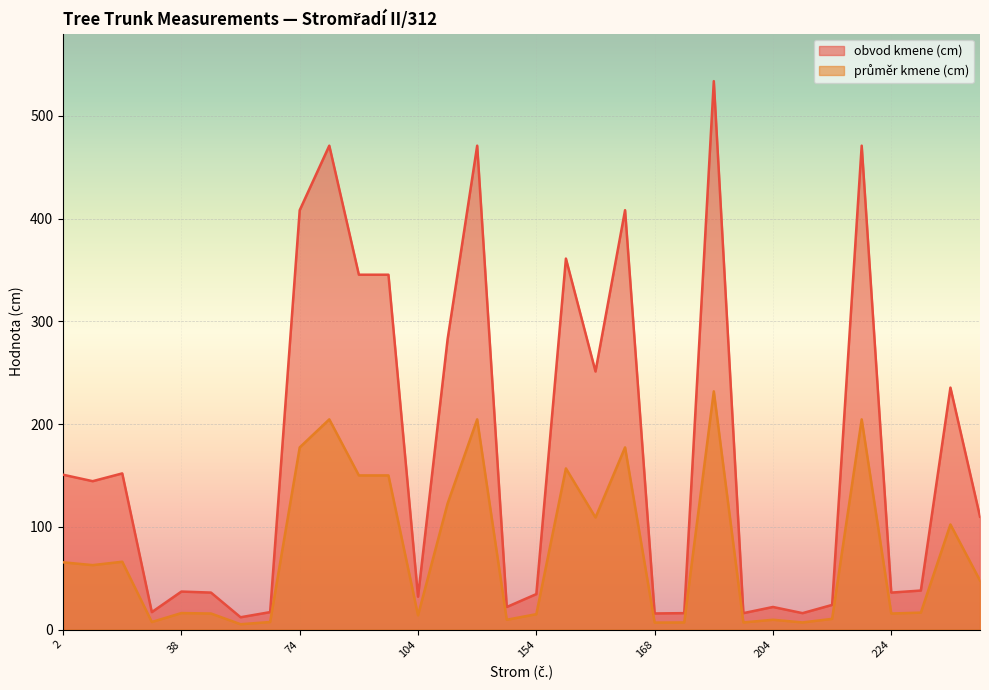

True or false: prumer kmene (cm) and obvod kmene (cm) intersect in this chart.

False